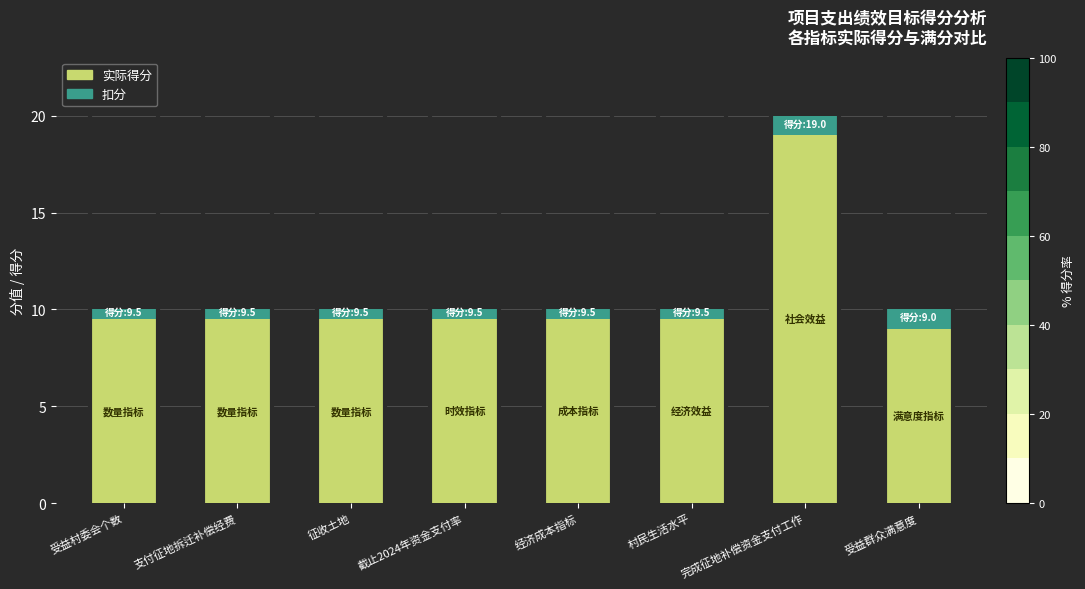

At which category is the sum across all series the highest?

完成征地补偿资金支付工作